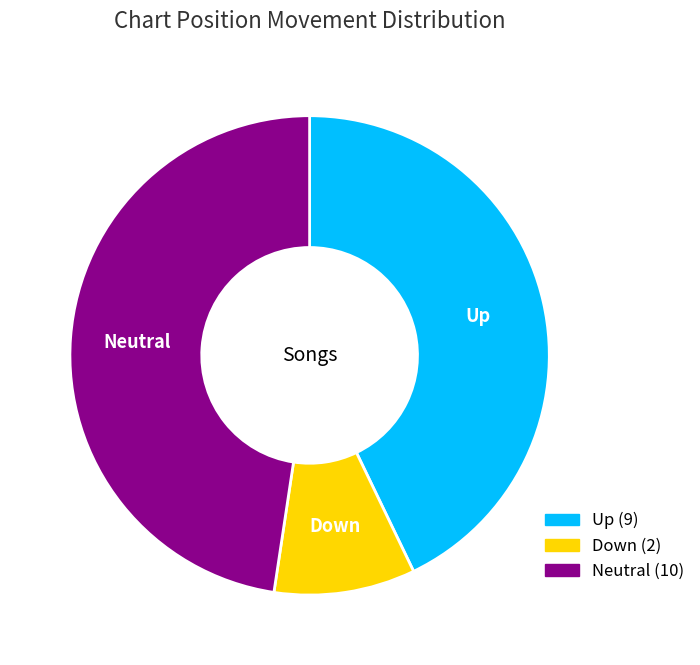

Count the number of slices in the pie.

3